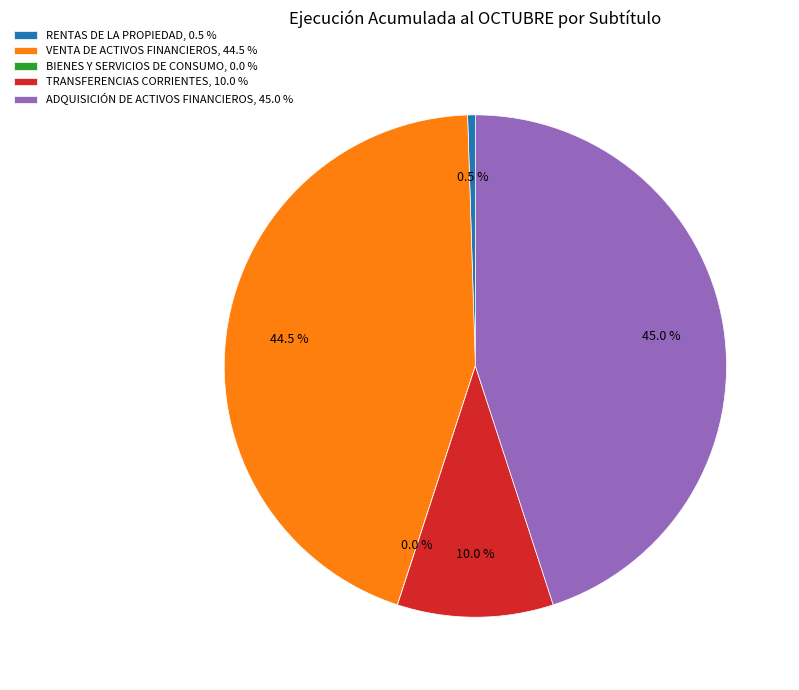

Combined, what portion of the pie is TRANSFERENCIAS CORRIENTES and VENTA DE ACTIVOS FINANCIEROS?

54.5%